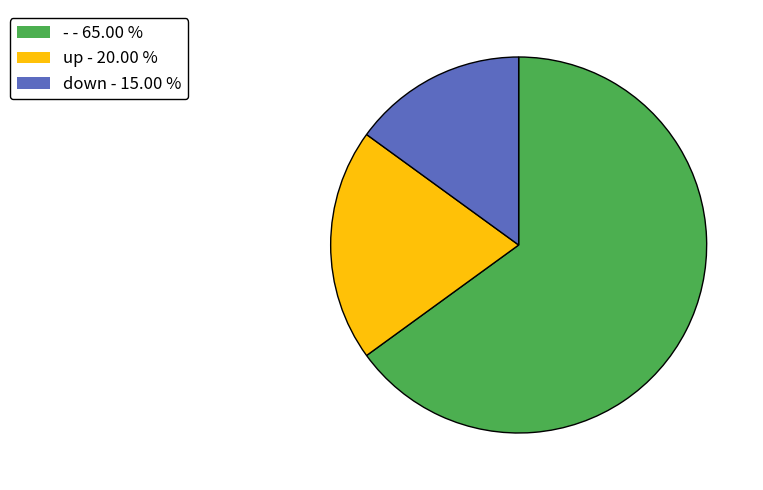

Approximately how many times larger is the value at - compared to down?

4.3